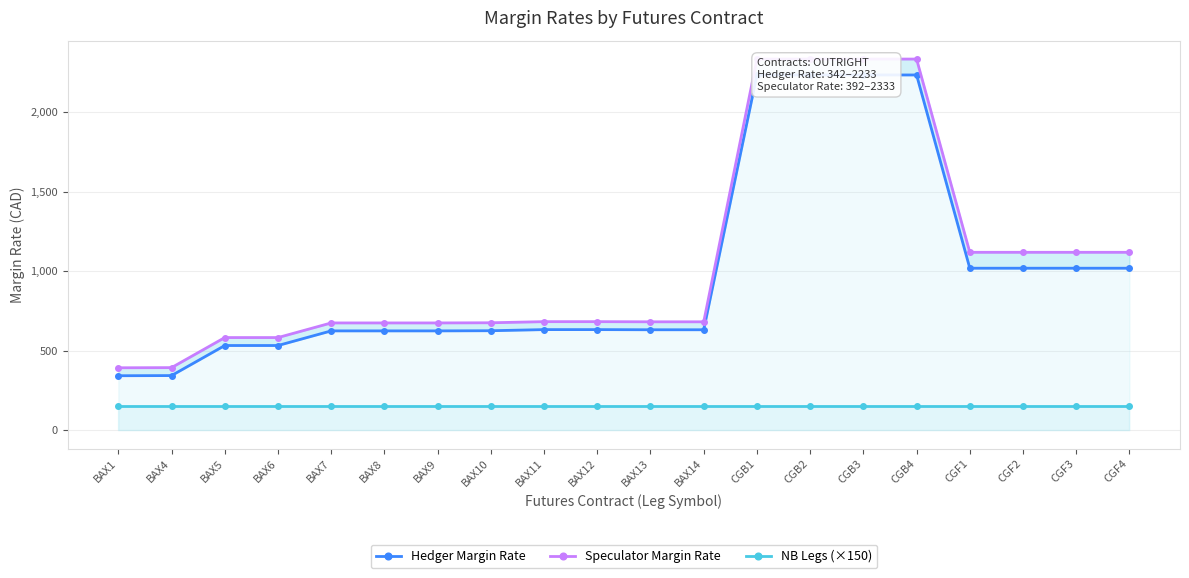

Is it true that Speculator Margin Rate equals 321 at BAX7?

False